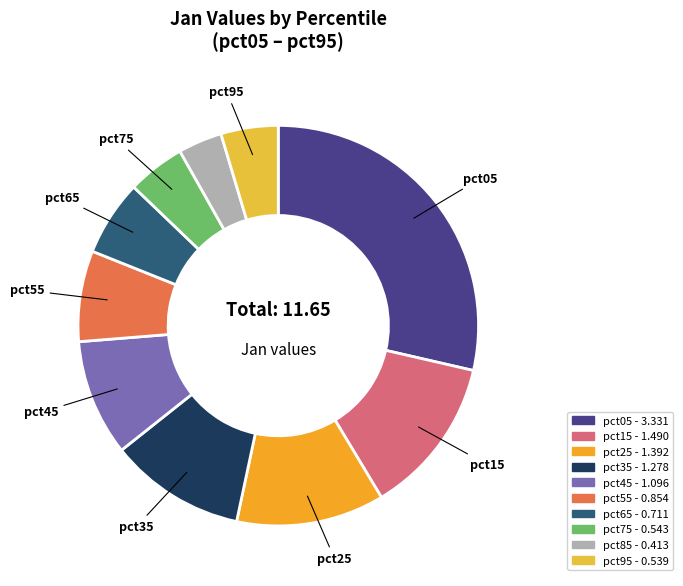

How many slices are in this pie chart?

10